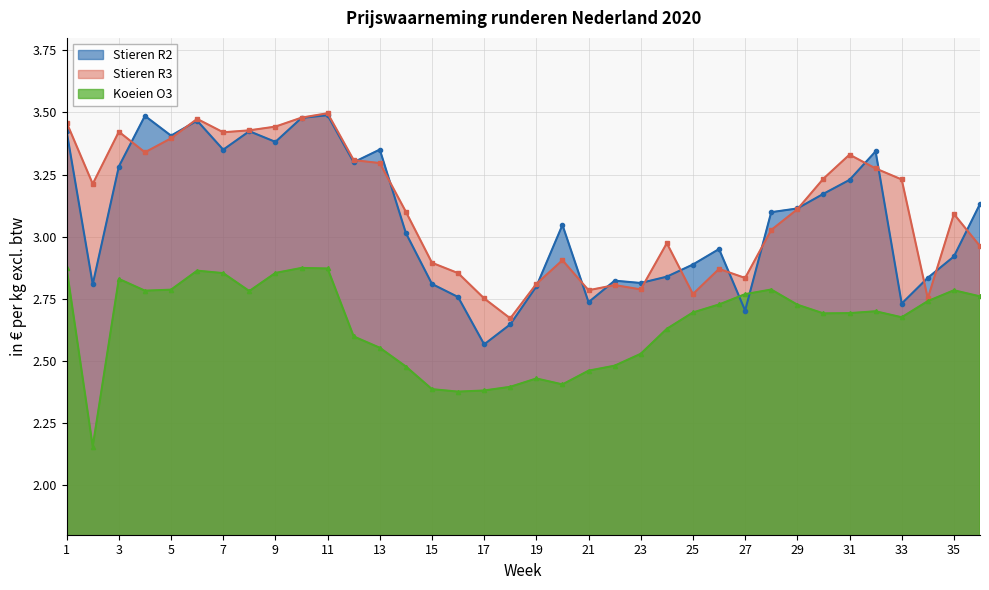

What is the minimum value for Koeien O3?

2.2